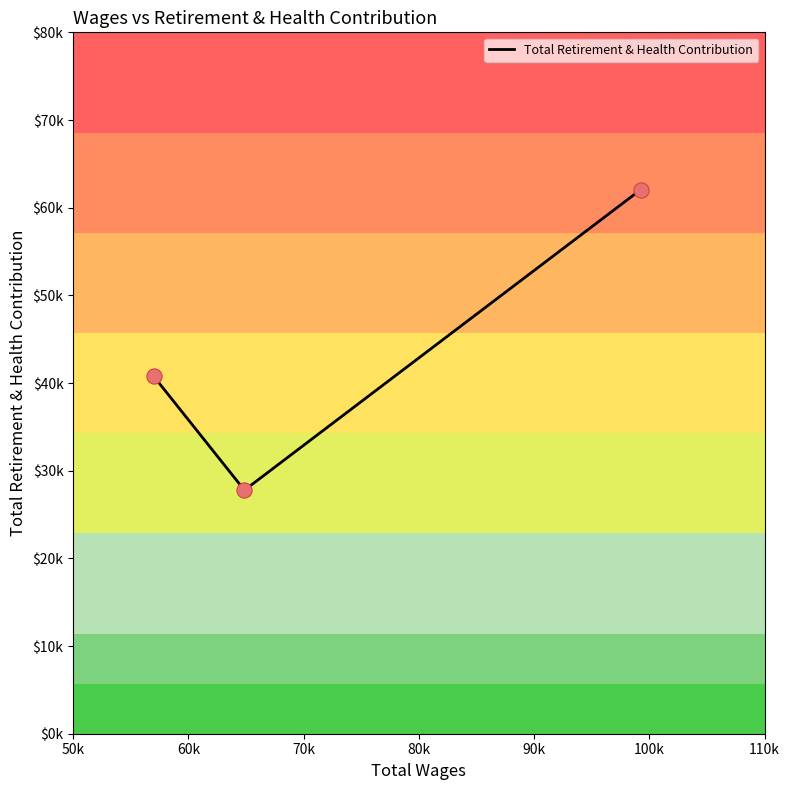

What is the ratio of the value at 60k to the value at 70k?

0.7